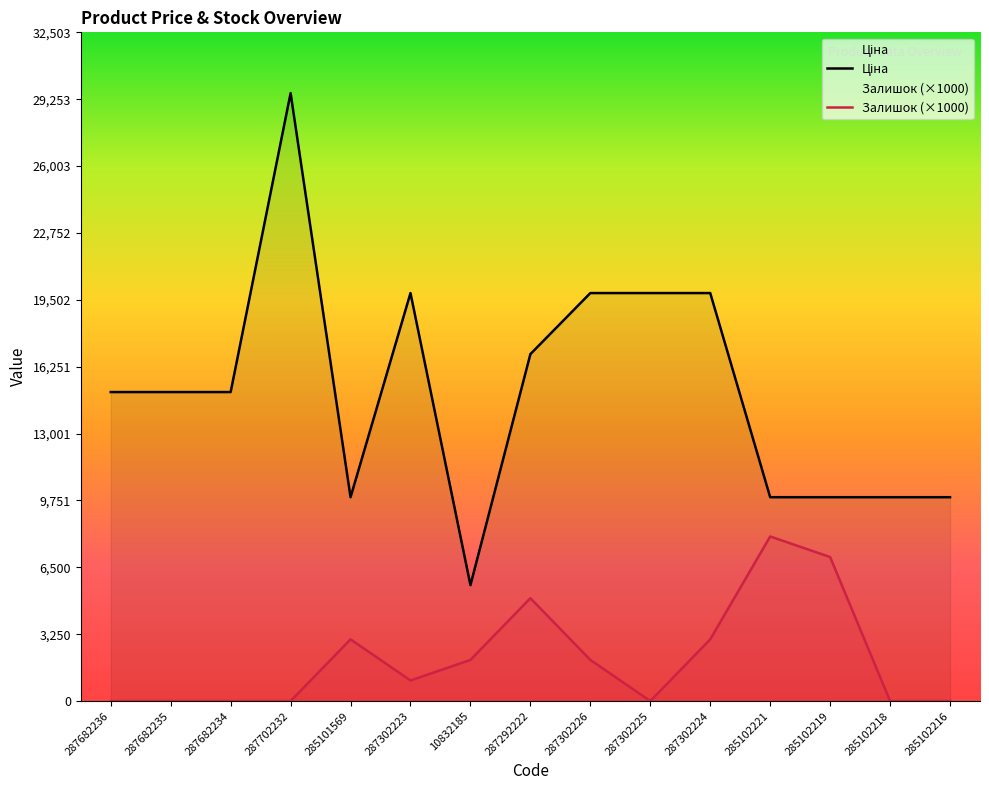

True or false: Ціна and Залишок cross at least once.

False